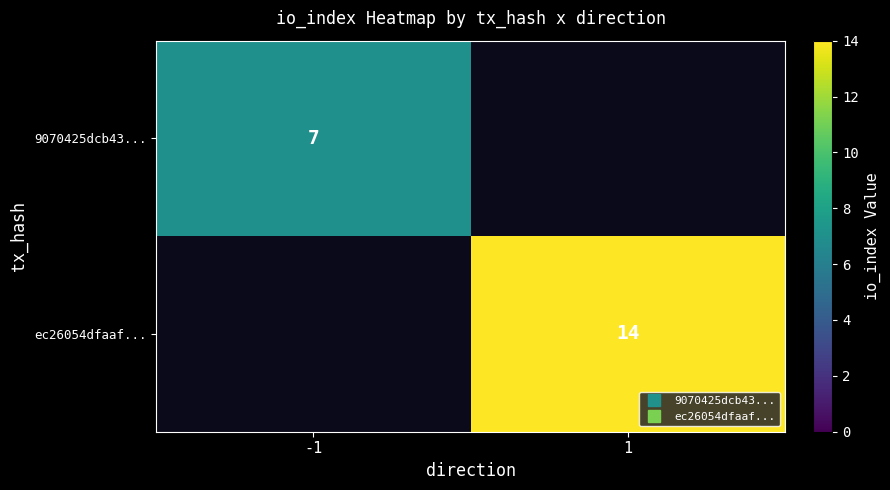

How many data points does each series have?

2